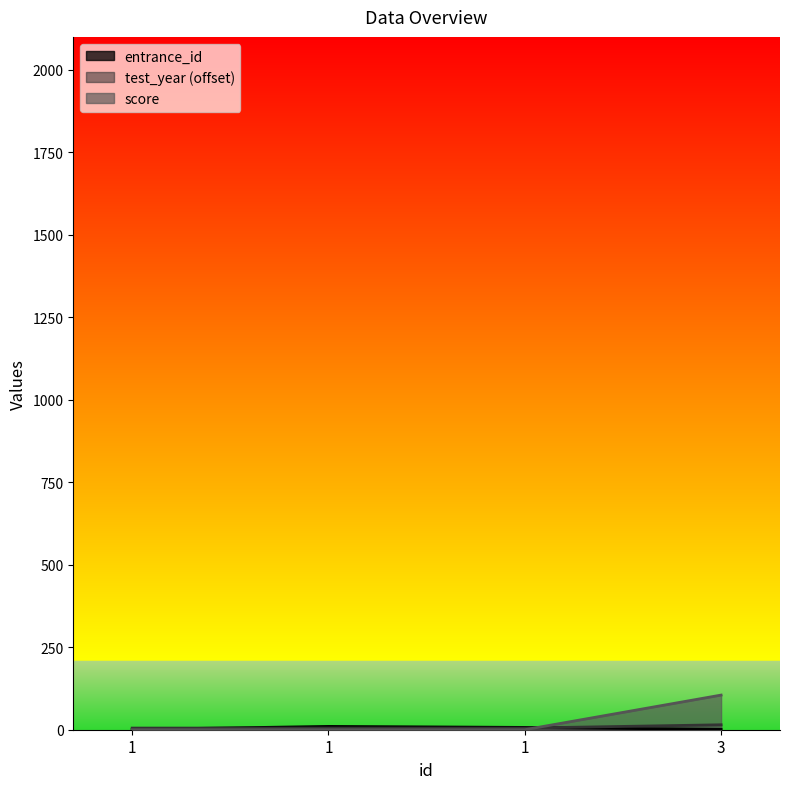

What is the spread (max minus min) of values at 3?

104